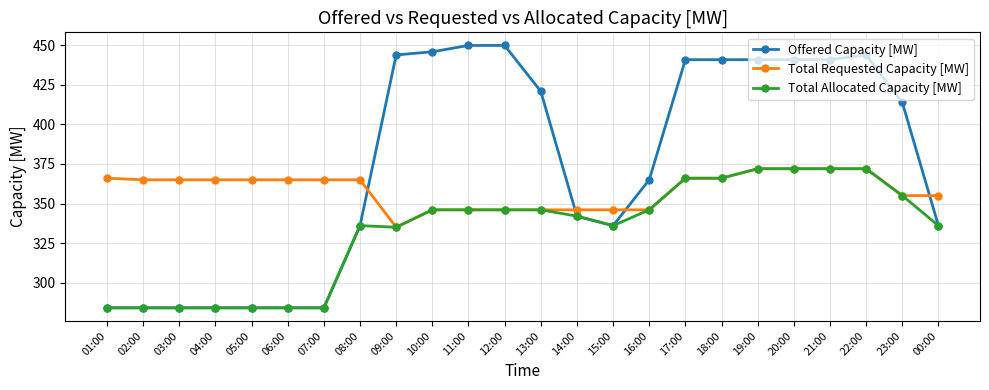

At which label is Offered Capacity [MW] closest to 367?

16:00